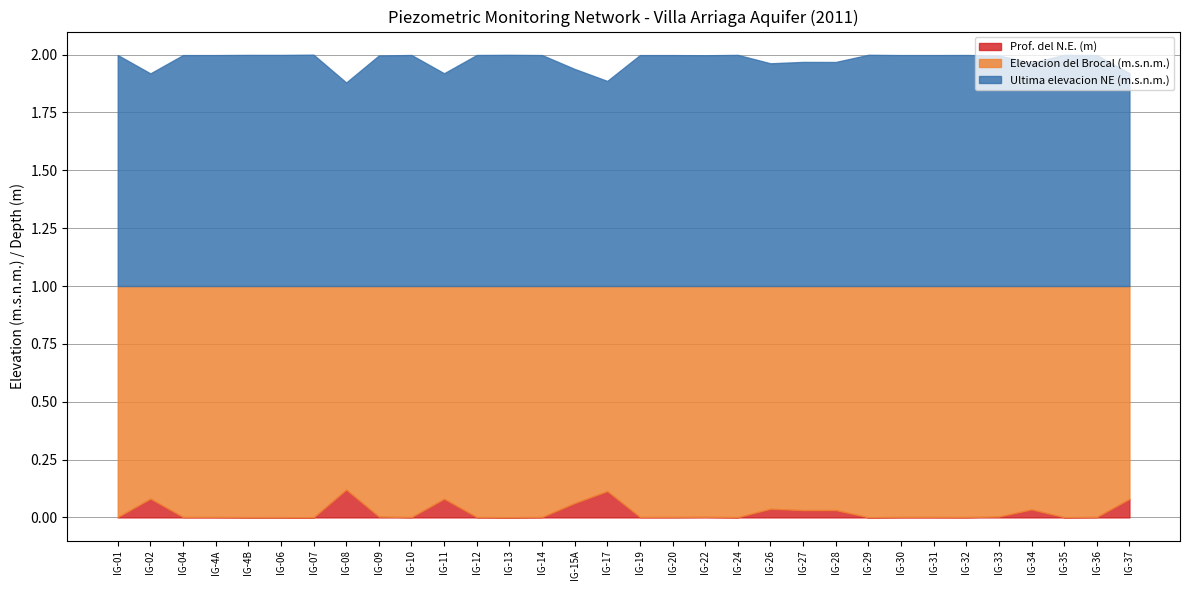

True or false: Elevacion del Brocal (m.s.n.m.) and Prof. del N.E. (m) intersect in this chart.

False